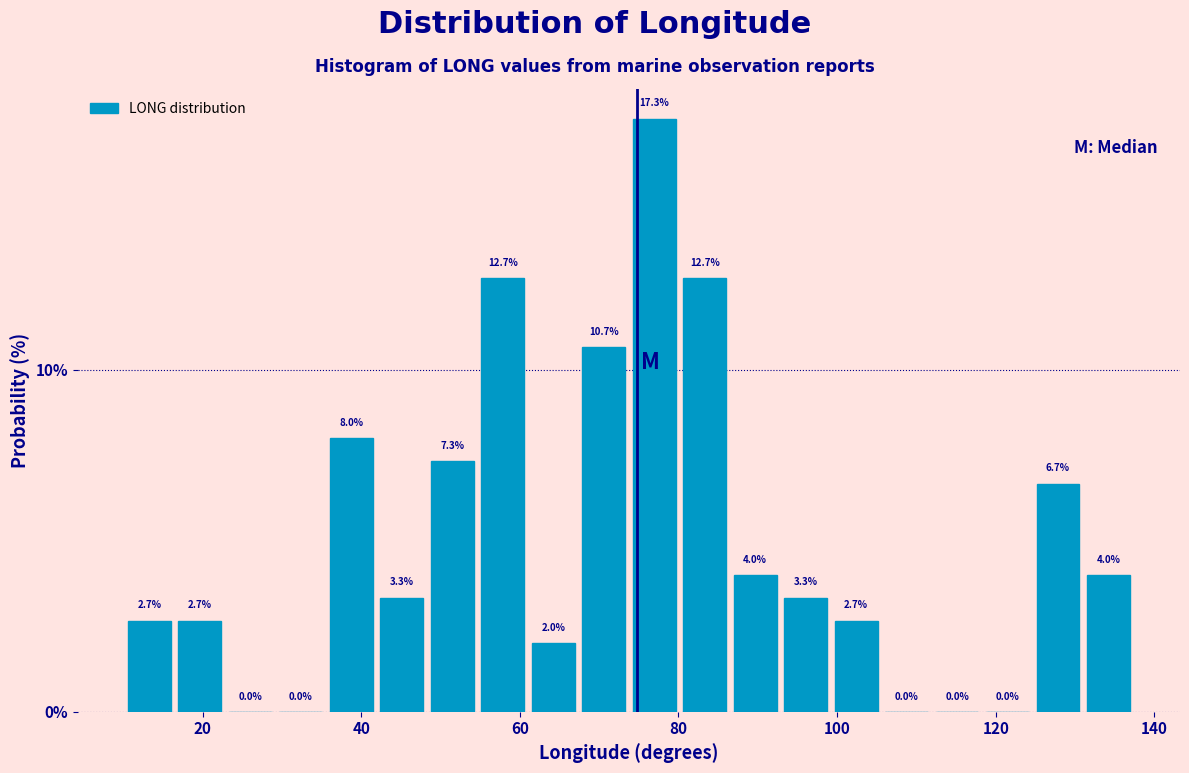

Read against the x-axis, roughly where is the centre of the tallest bar?

76